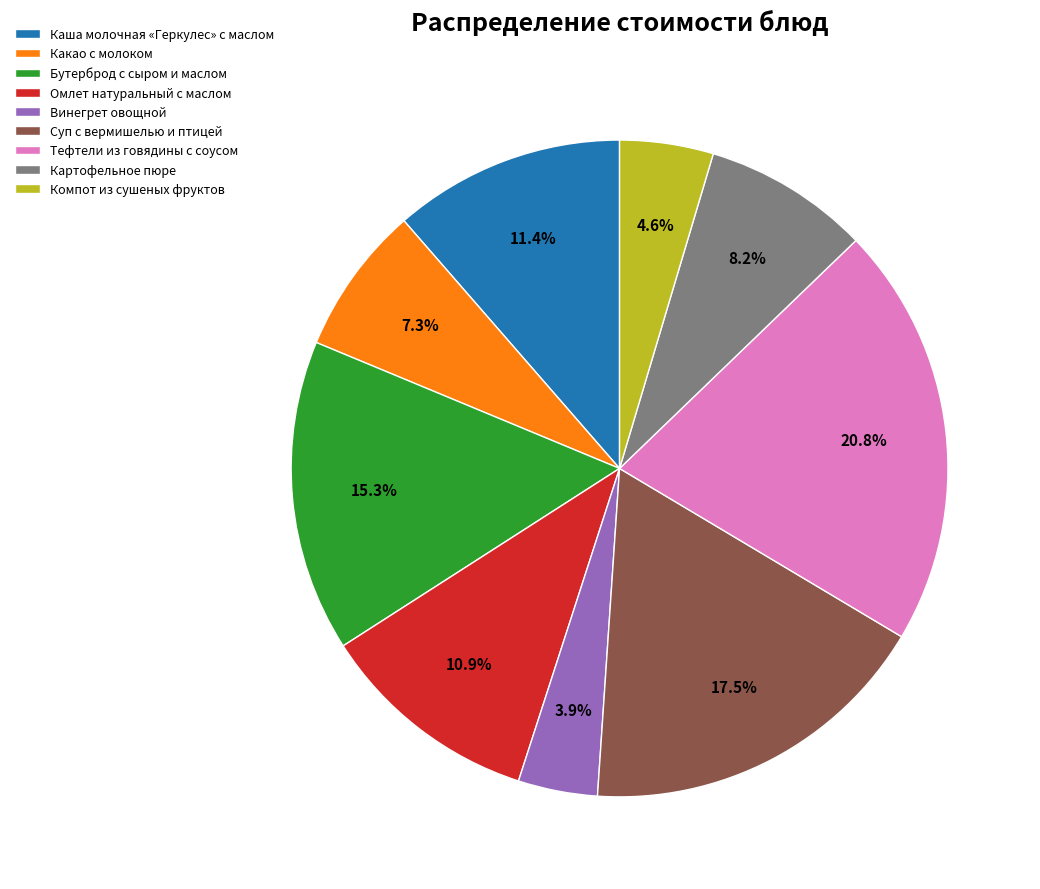

To the nearest percent, what is the average slice percentage?

11%